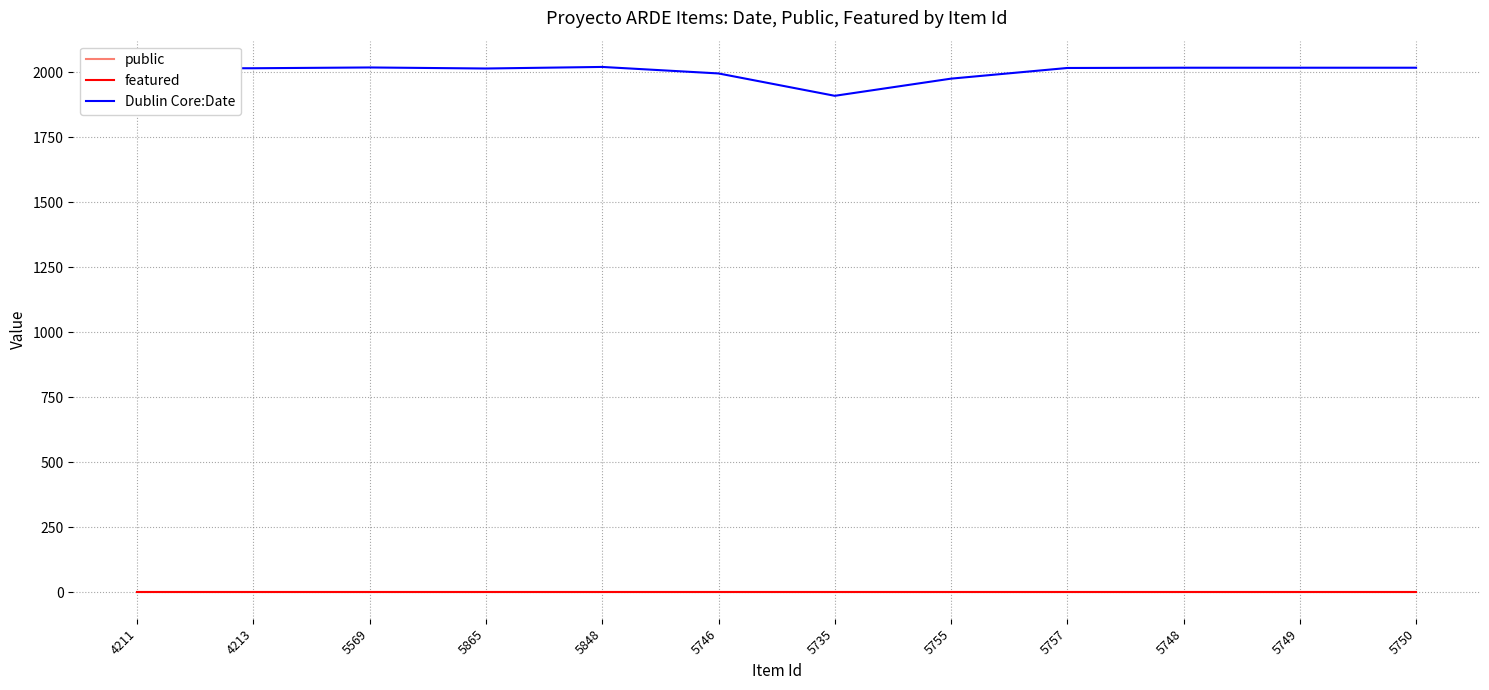

What is the difference between the maximum and minimum values in the Dublin Core:Date series?

111